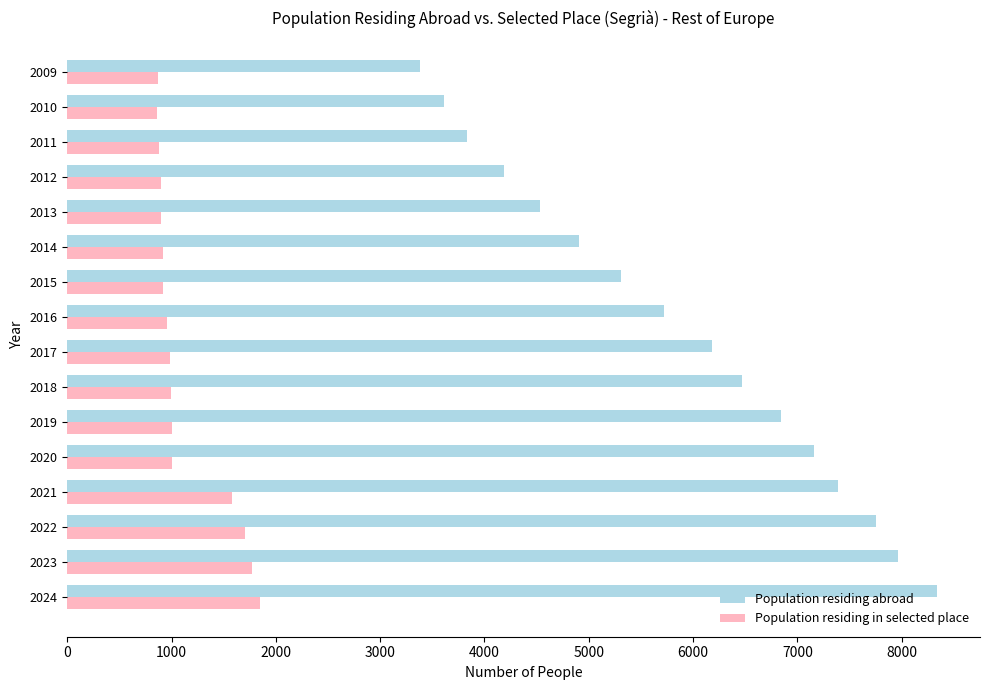

Rank the series at 2017 from highest to lowest value.

Population residing abroad, Population residing in selected place